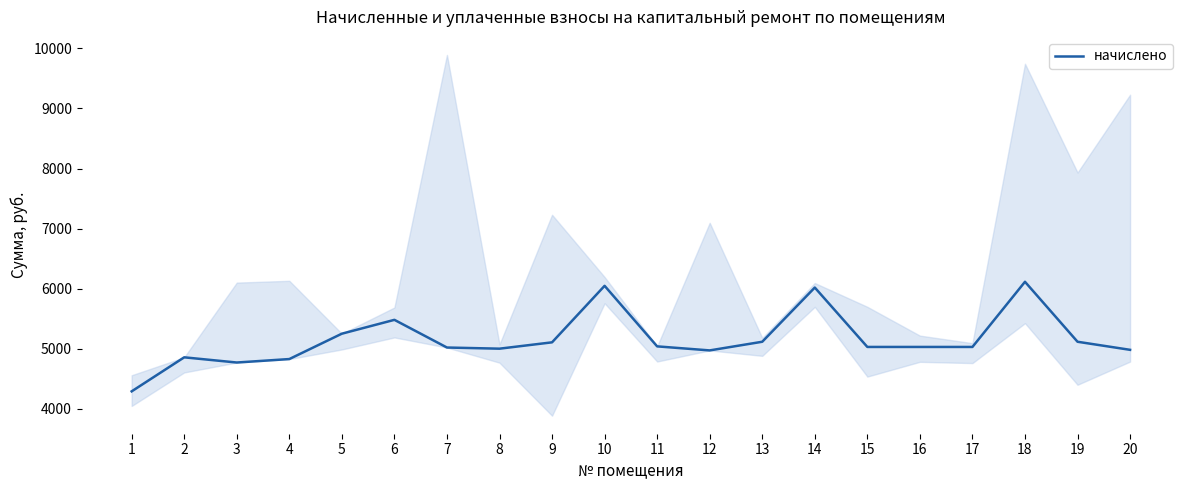

How many values exceed 5030?

12